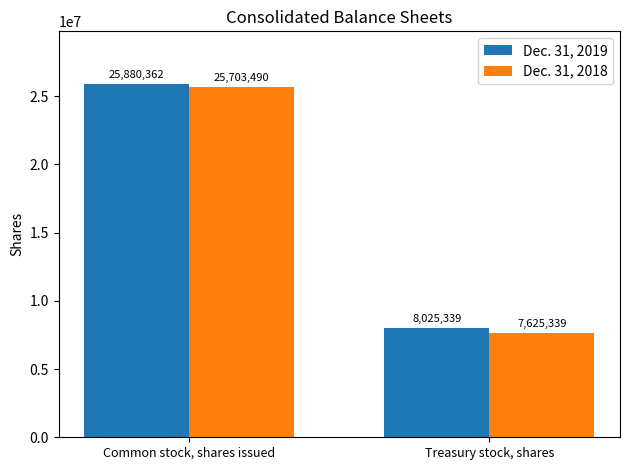

How many bars are there in each group?

2